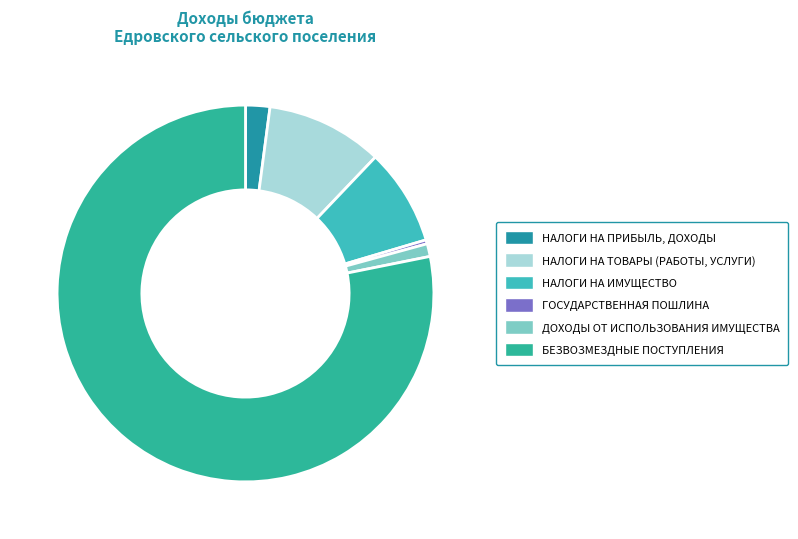

Count the number of slices in the pie.

6